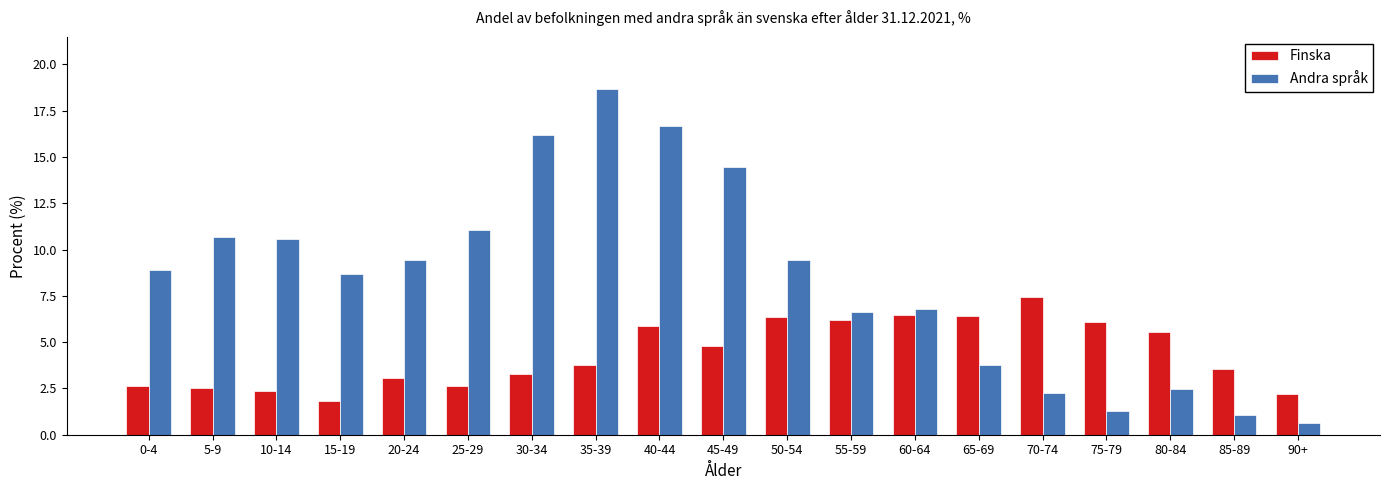

At 35-39, list the series in order from smallest to largest.

Finska, Andra språk